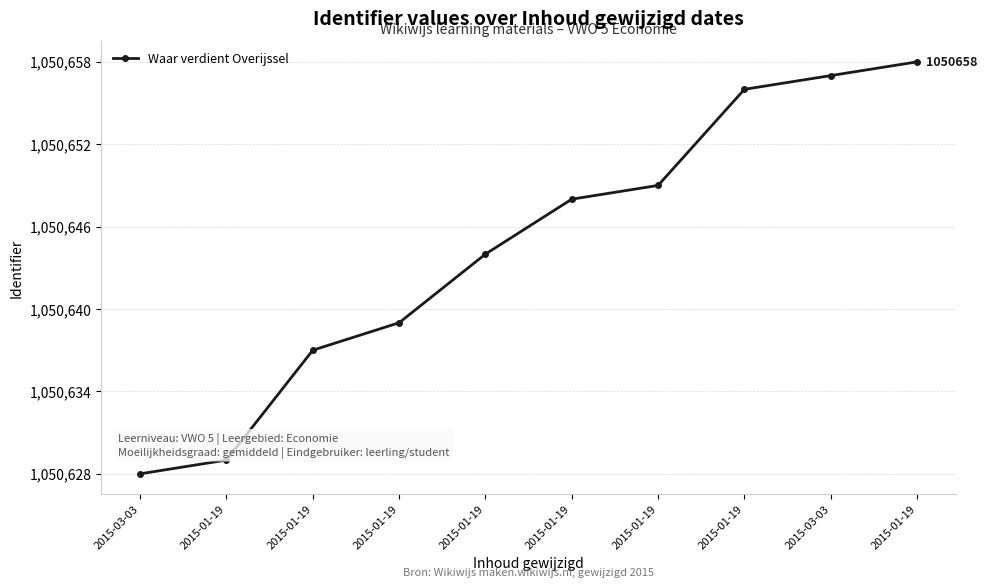

What is the sum of all values?

10506445